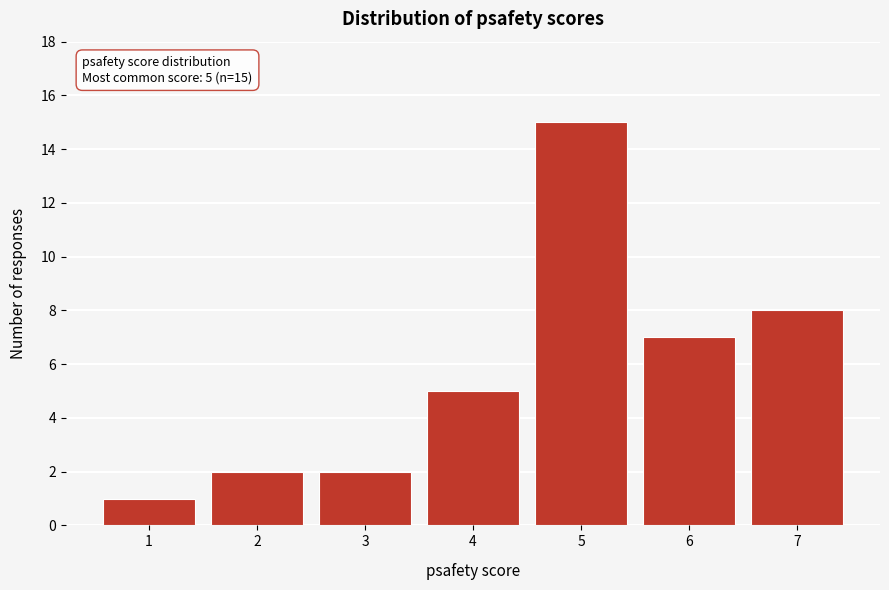

Over which range of the x-axis is the bar tallest?

4.5 to 5.5